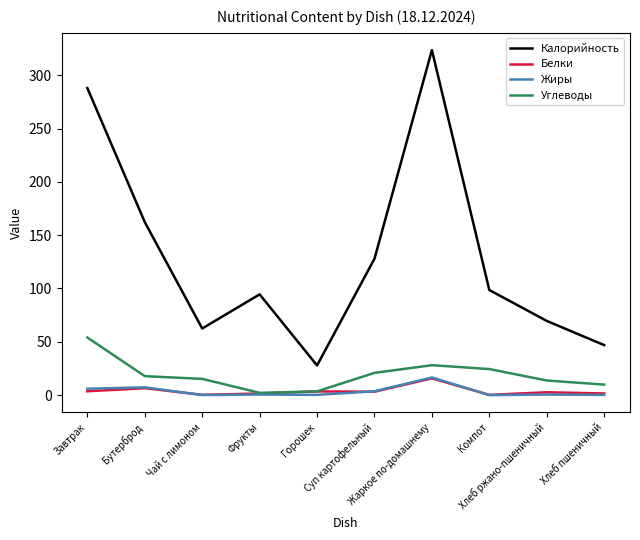

Does the chart display data point markers on the line(s)?

No